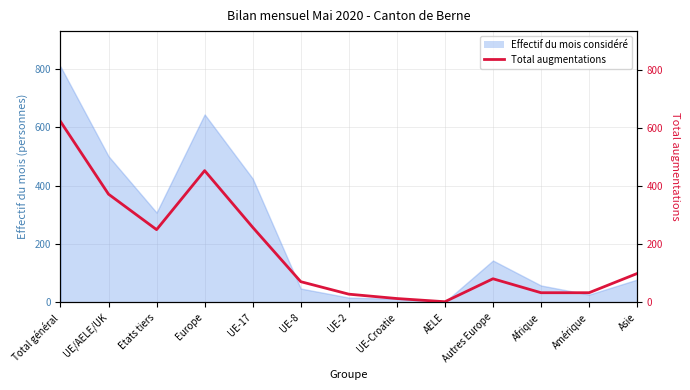

What is the value of the 3rd point from the left?

250